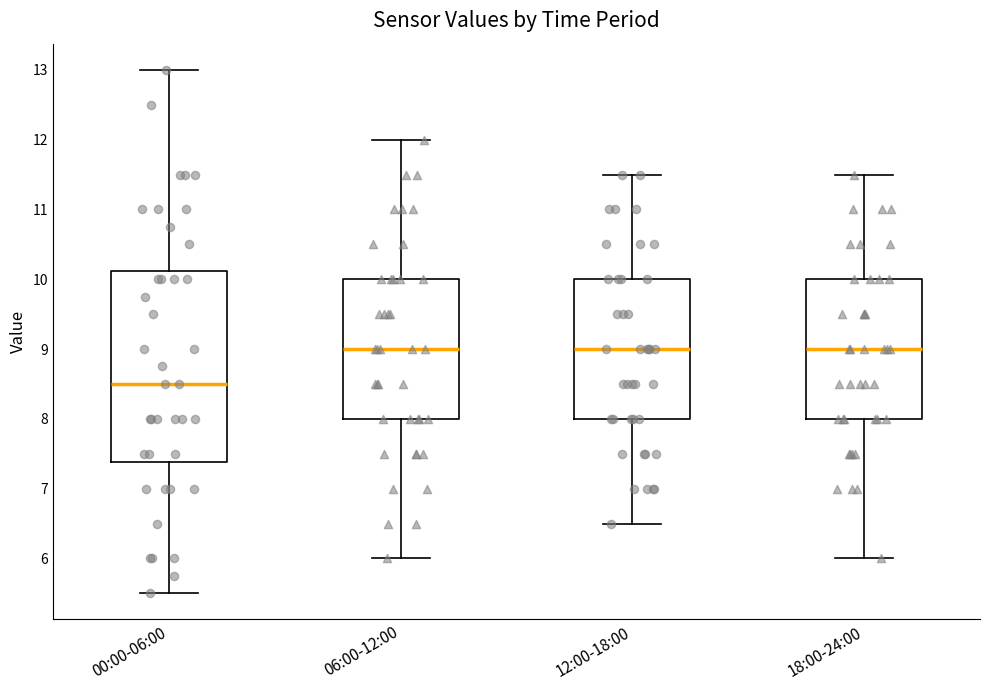

Reading left to right, read every box against the y-axis: the position of its median line, the range the box covers, and the ends of its whiskers. The values are not printed on the chart, so give them approximately, as read against the axis.

00:00-06:00: median 8.5, box 7.4 to 10.1, whiskers 5.5 to 13.0
06:00-12:00: median 9.0, box 8.0 to 10.0, whiskers 6.0 to 12.0
12:00-18:00: median 9.0, box 8.0 to 10.0, whiskers 6.5 to 11.5
18:00-24:00: median 9.0, box 8.0 to 10.0, whiskers 6.0 to 11.5